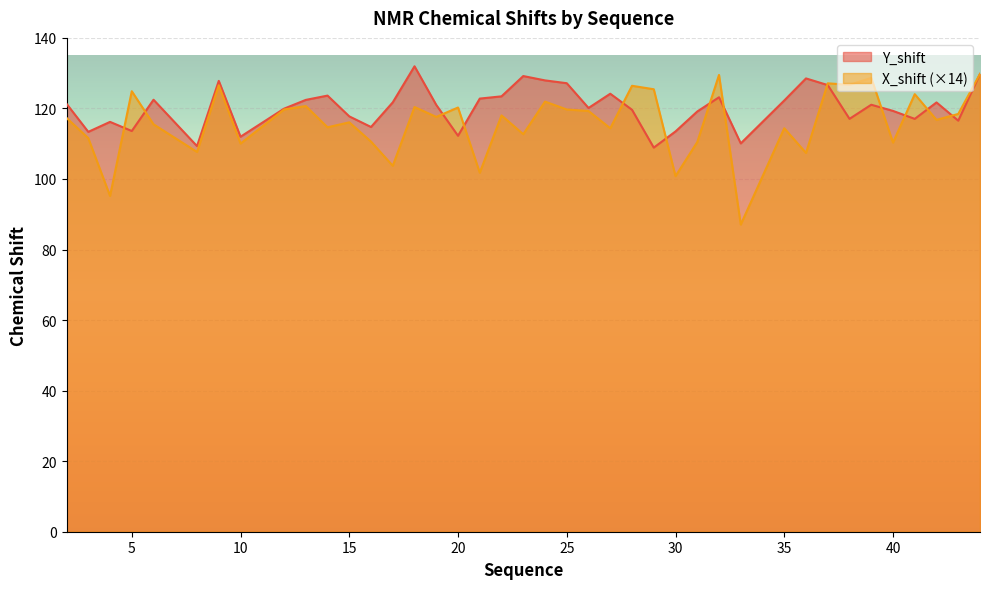

How many values in the Y_shift series are below 121?

20